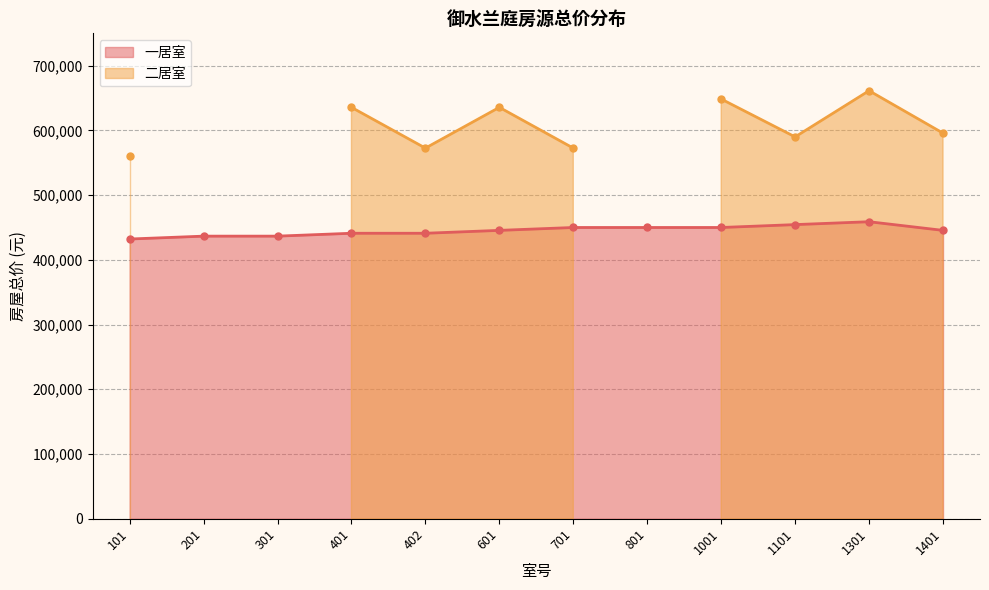

At which label does the data first exceed 445549?

601